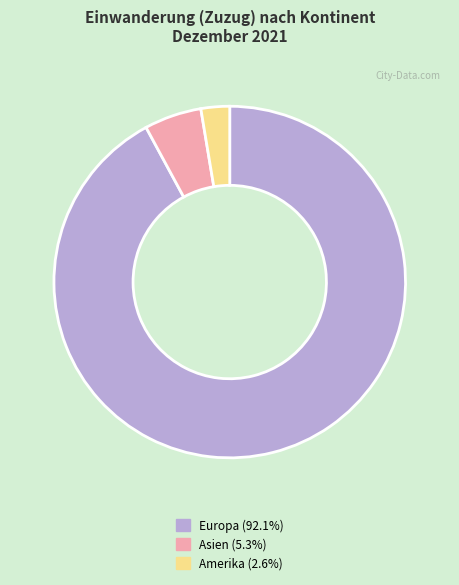

Is there a majority slice in this chart?

Yes